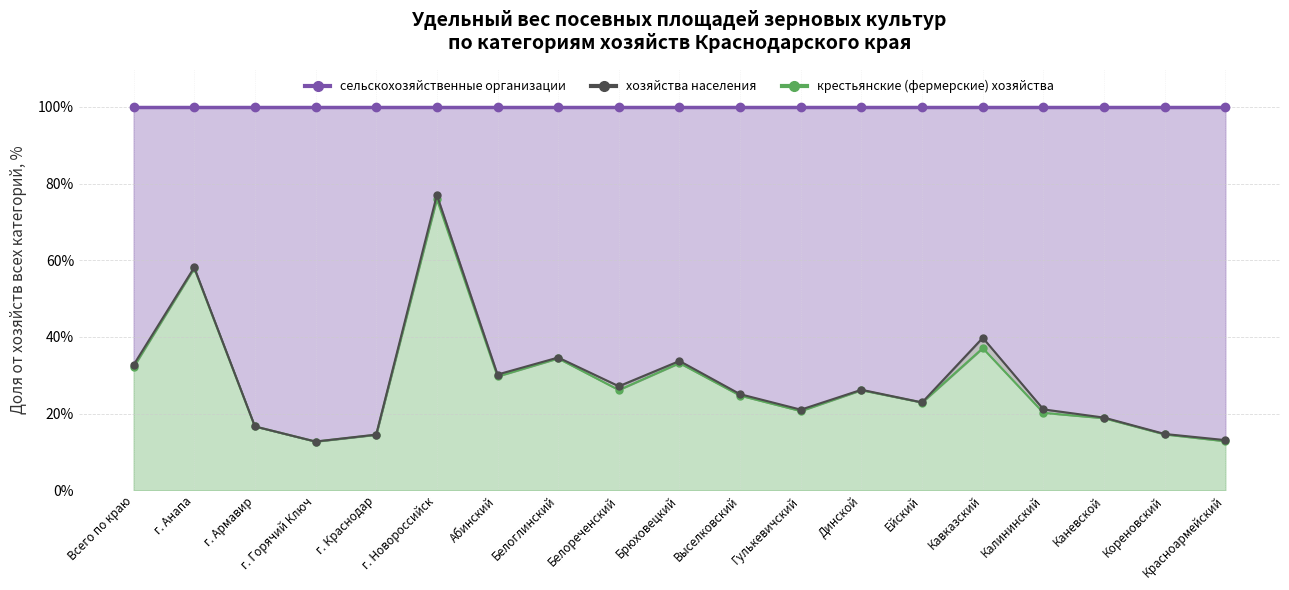

At which label is крестьянские (фермерские) хозяйства closest to 44?

Кавказский